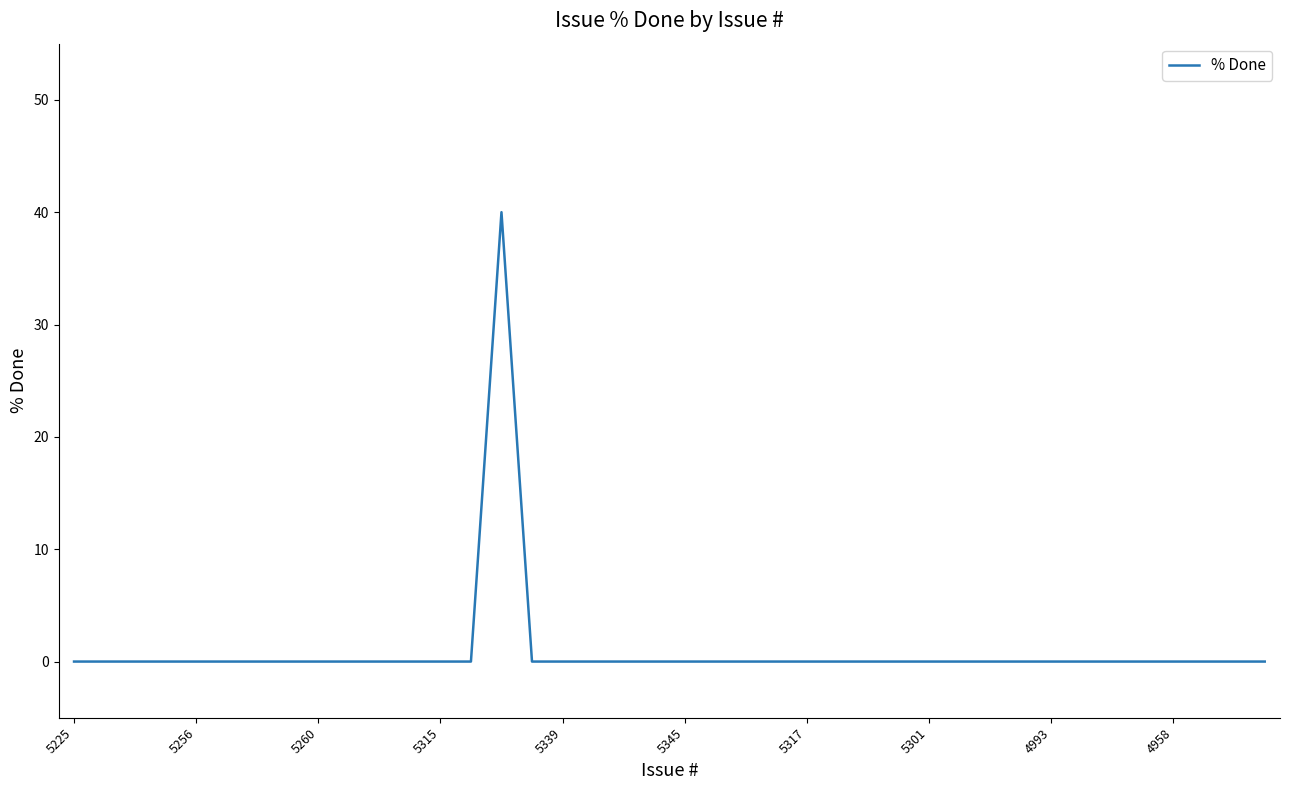

What is the greatest value displayed?

40